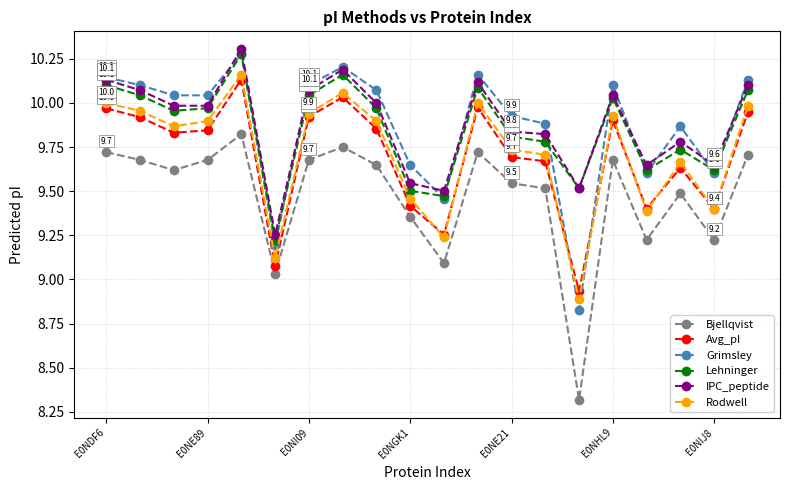

True or false: Lehninger and Bjellqvist cross at least once.

False